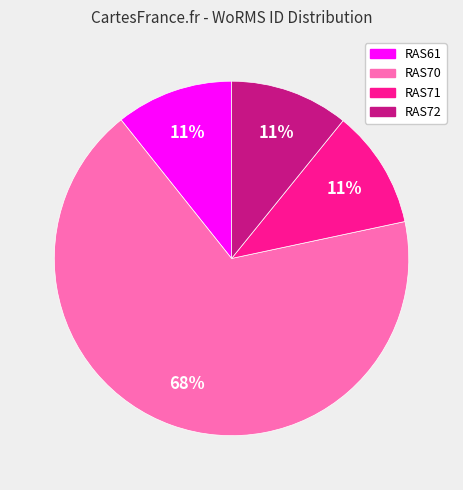

The RAS70 slice represents 68% of the pie. True or false?

True